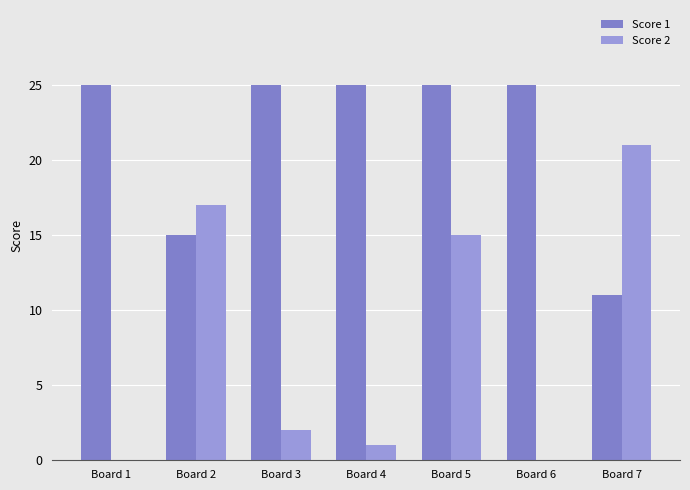

True or false: Score 2 has a value of 21 at Board 7.

True